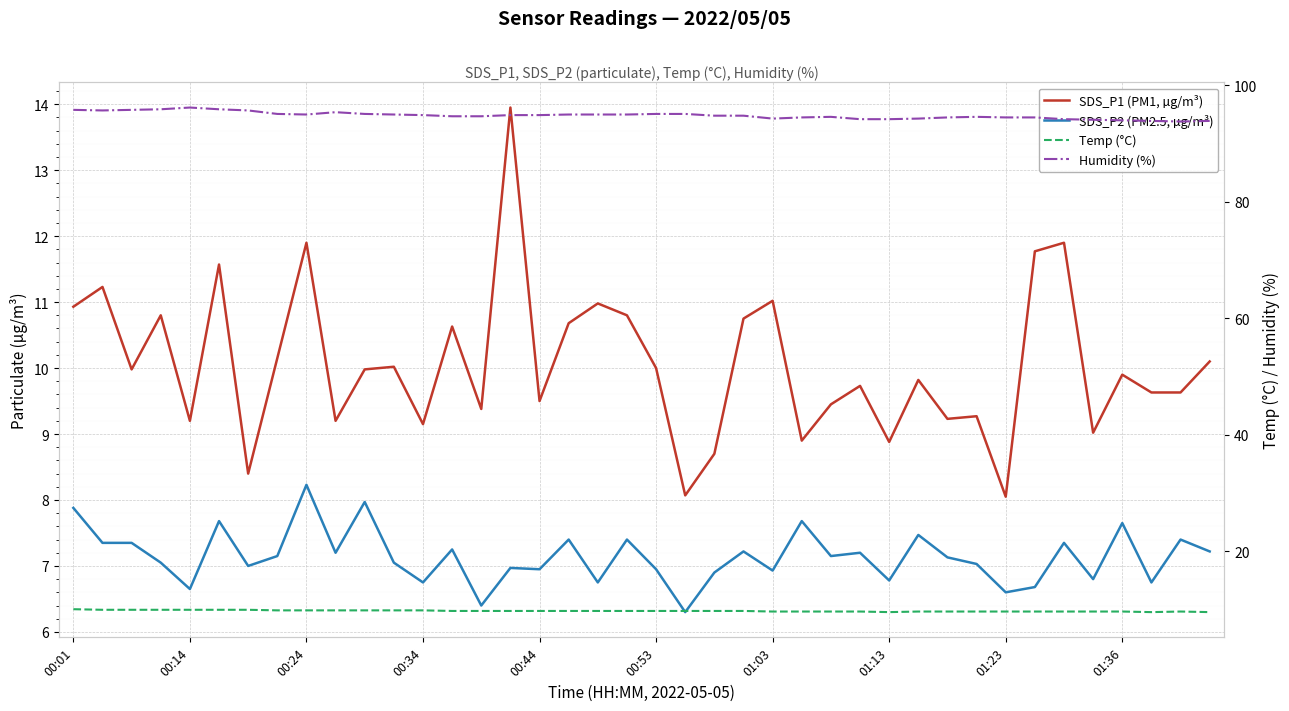

In Temp (°C), how many points are lower than both neighbors (excluding endpoints)?

2